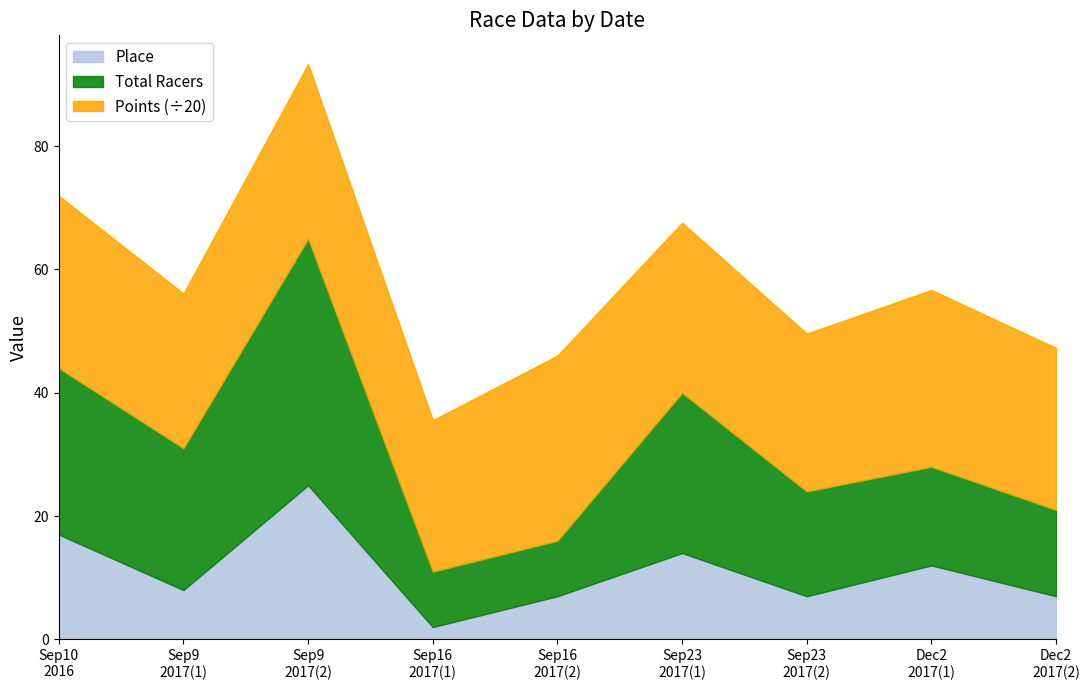

Between Sep9 2017(1) and Sep9 2017(2), which series saw the biggest shift?

Total Racers